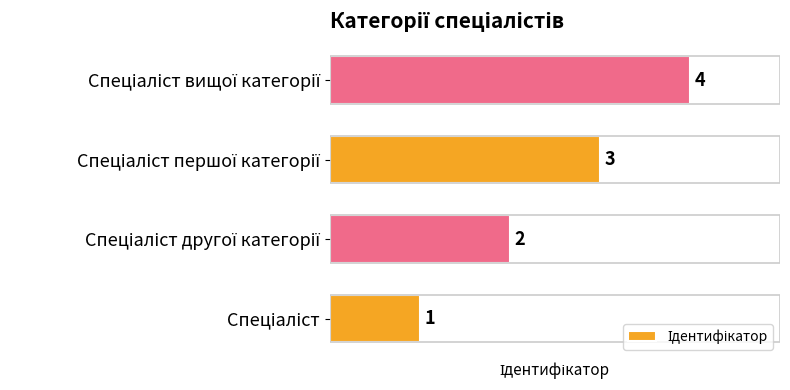

What is the difference between the maximum and minimum values?

3